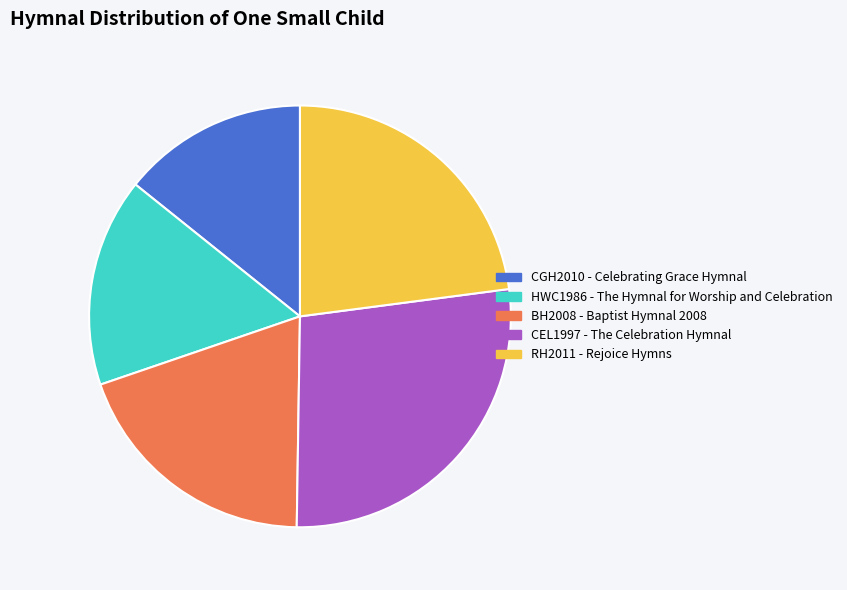

How many slices are in this pie chart?

5